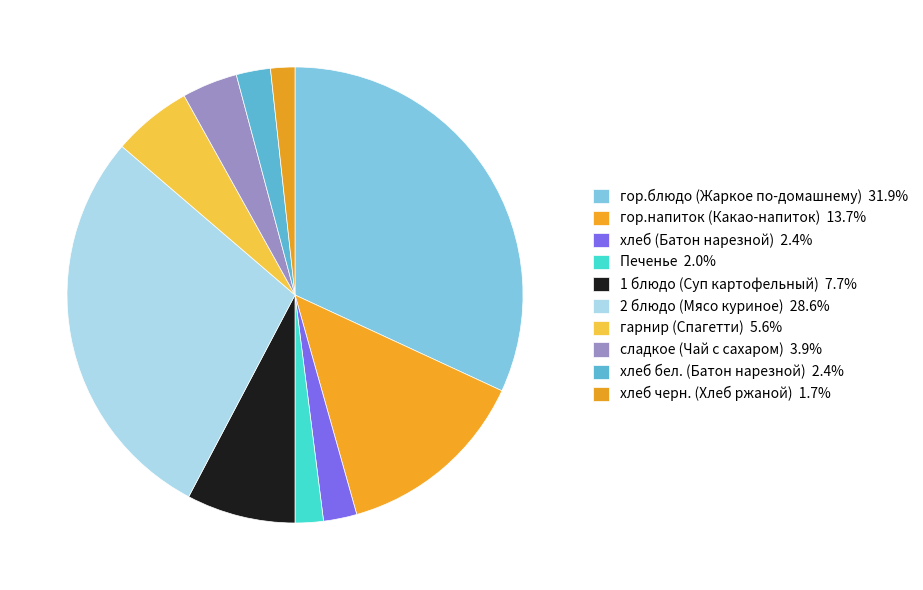

What is the largest slice in the pie chart?

гор.блюдо (Жаркое по-домашнему)